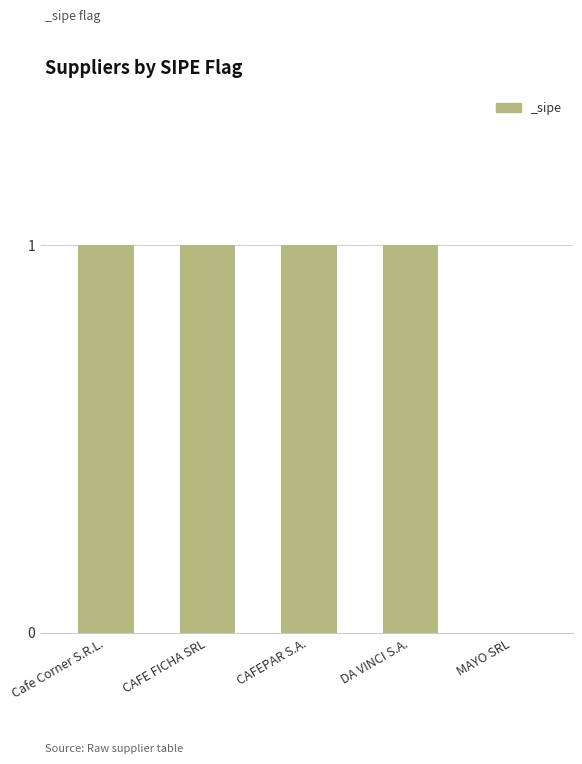

True or false: the data shows 2 at CAFEPAR S.A..

False